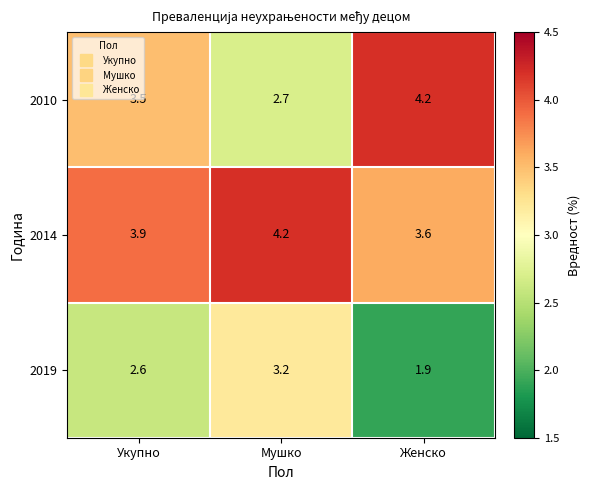

At how many categories does at least one series exceed 4?

2